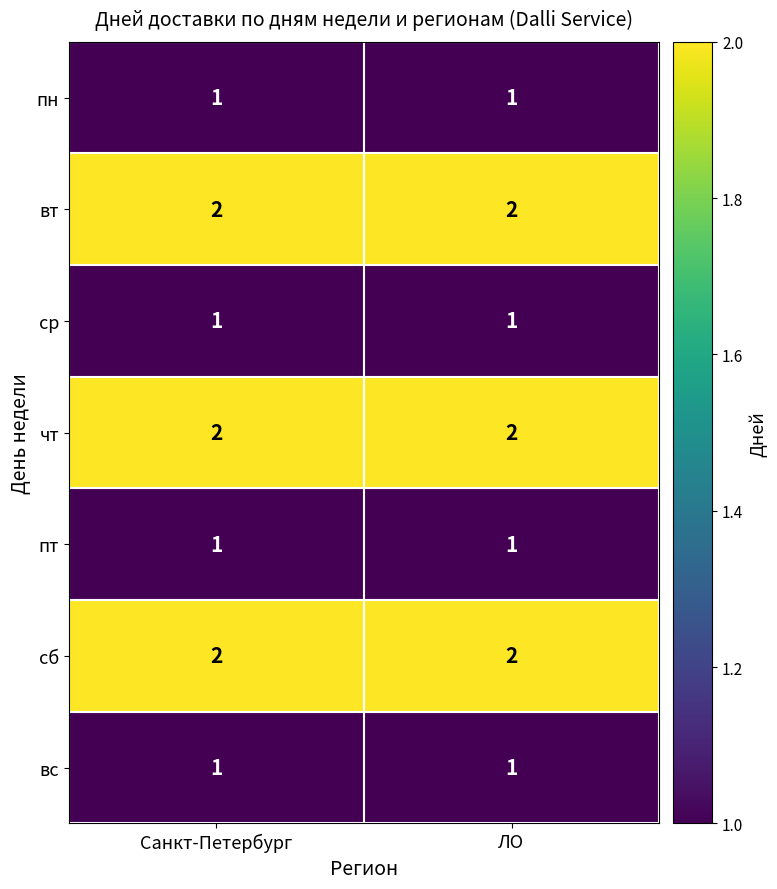

Reading left to right, list all the values displayed in this chart.

пн: 1	1
вт: 2	2
ср: 1	1
чт: 2	2
пт: 1	1
сб: 2	2
вс: 1	1